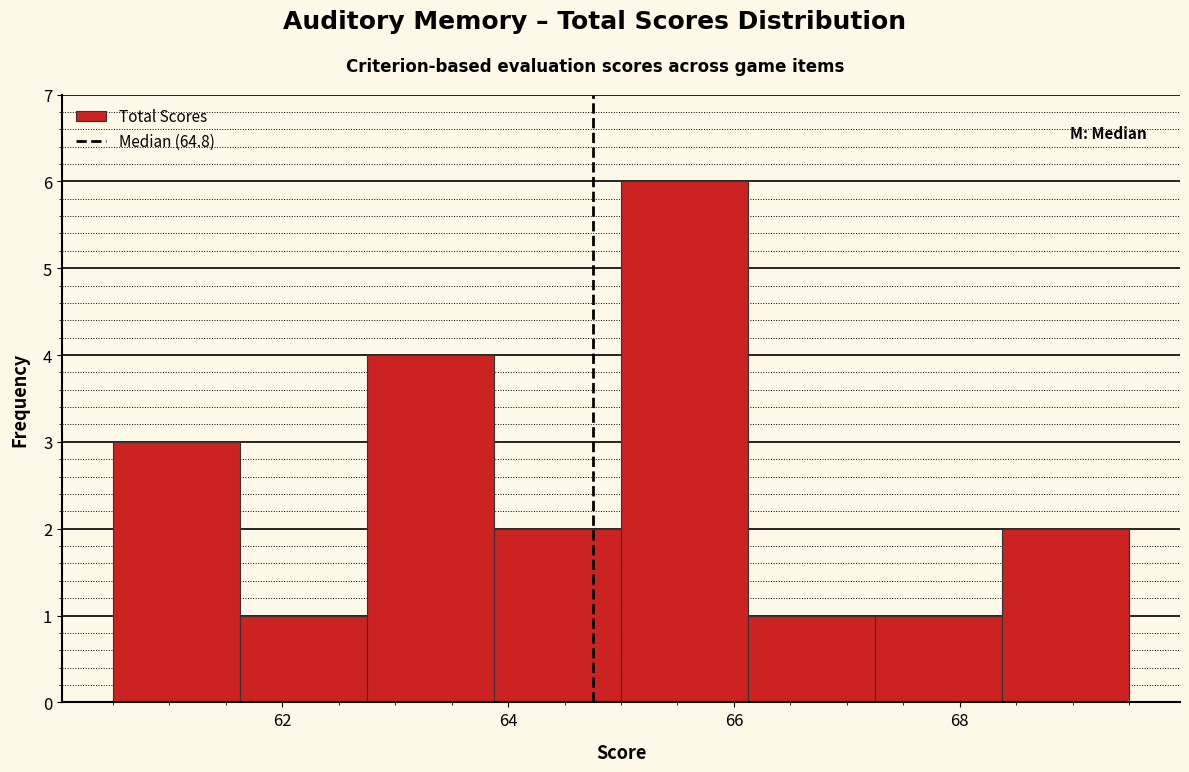

What is the height of the bar covering 62.8 to 63.8 on the x-axis? Neither the bar edges nor the heights are printed on the chart, so give them approximately, as read against the axes.

4